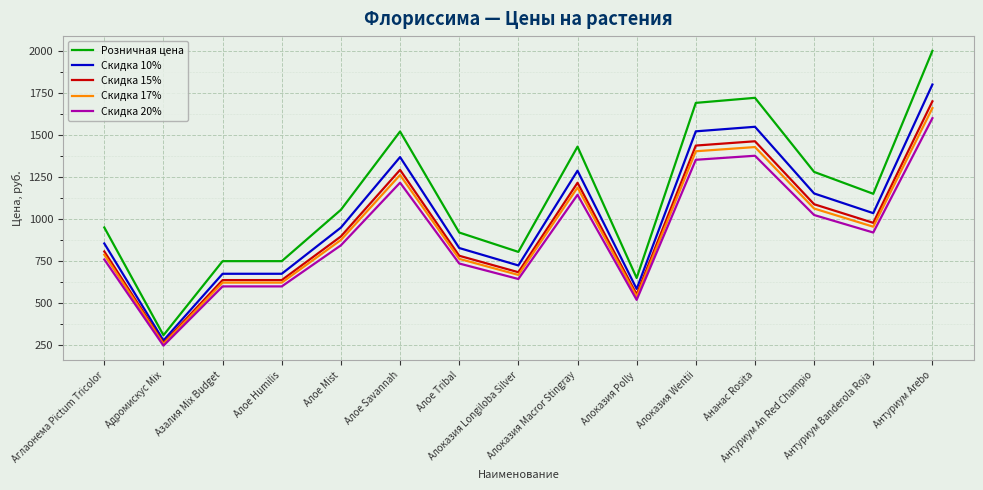

Which series has the largest total across all categories?

Розничная цена